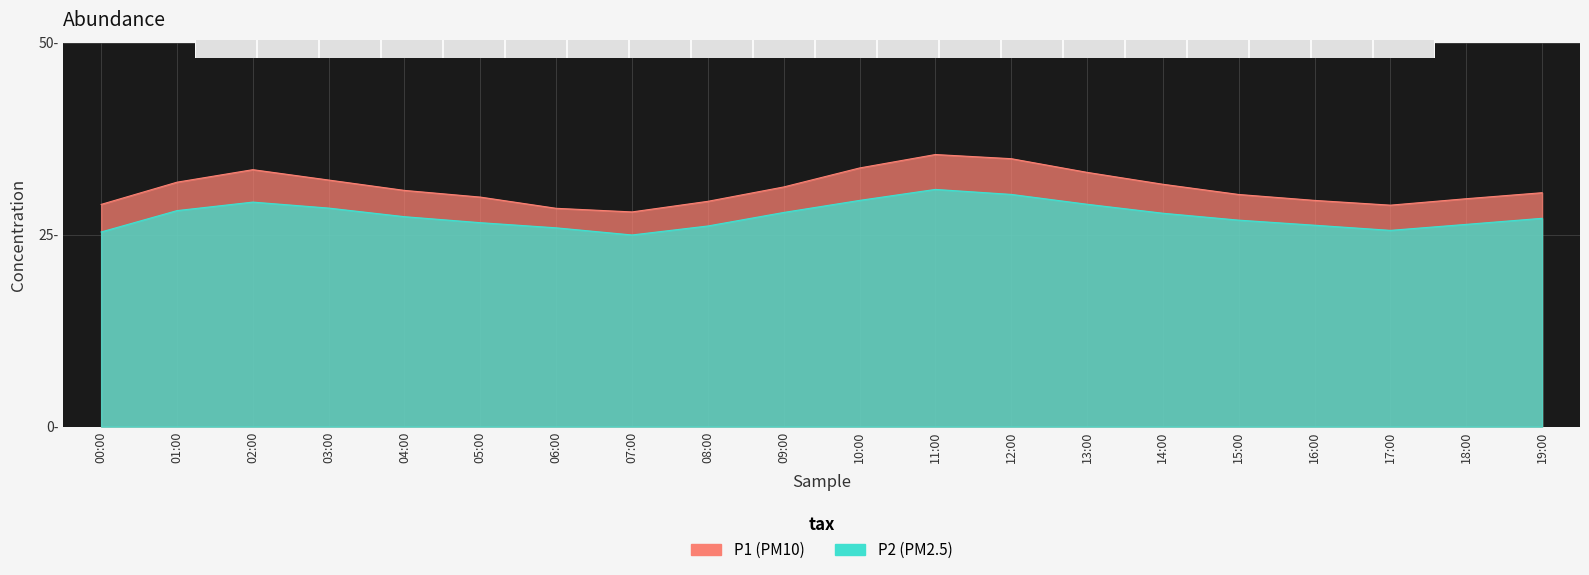

What is the minimum value shown in the chart?

24.9